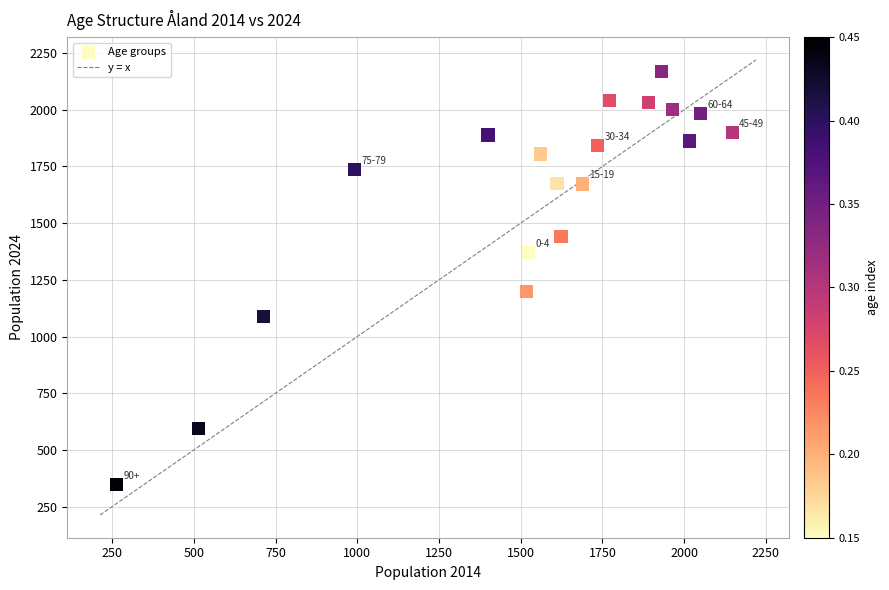

What is the range of Y values (max minus min)?

1821